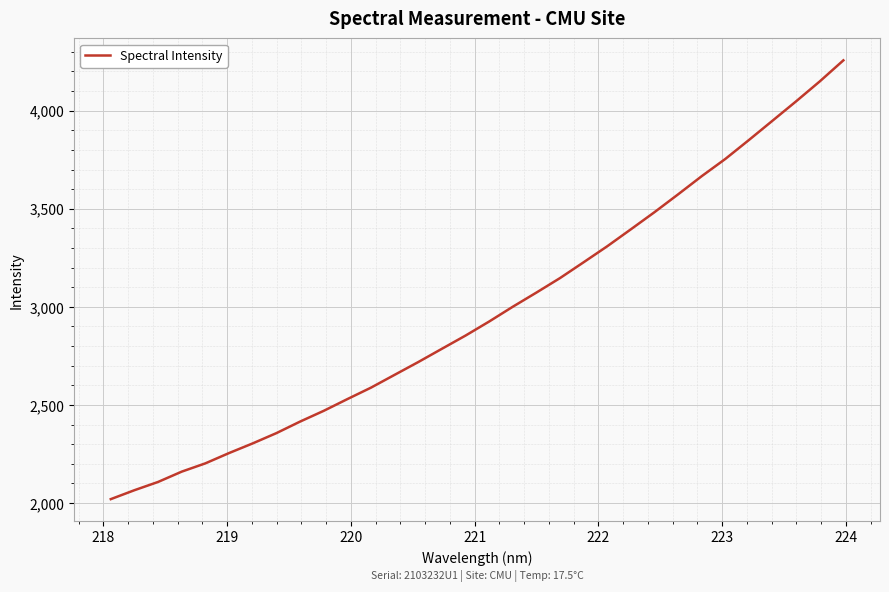

What is the maximum value shown in the chart?

4256.3